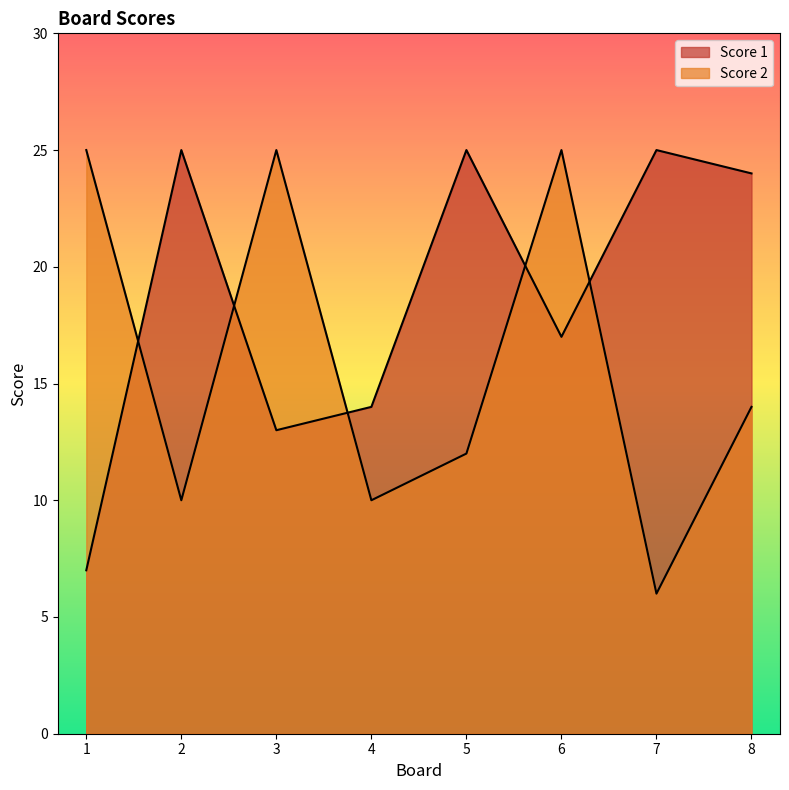

What is the value of the Score 2 point at the 7th from the left?

6